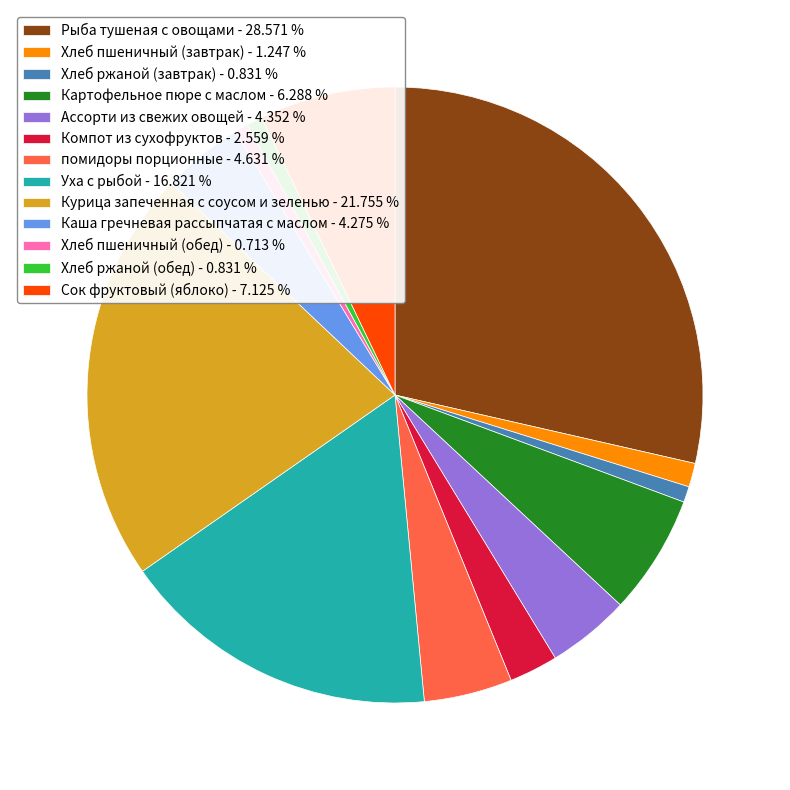

Do Сок фруктовый (яблоко) and Хлеб ржаной (обед) together represent more than half of the pie?

No